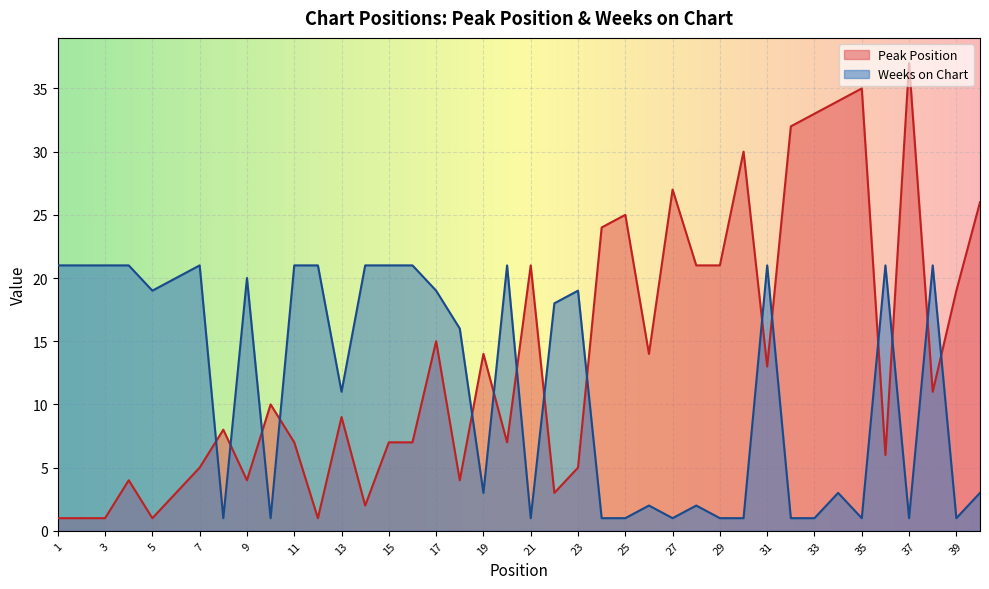

At which category is the sum across all series the highest?

37